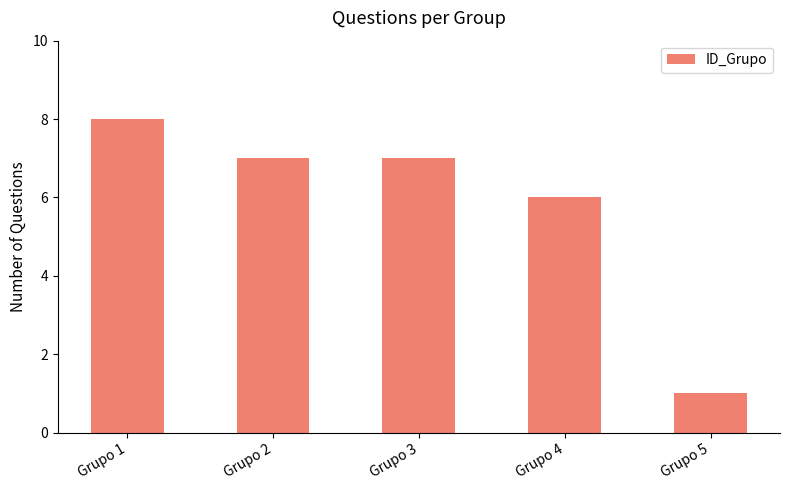

Count the number of categories in the chart.

5